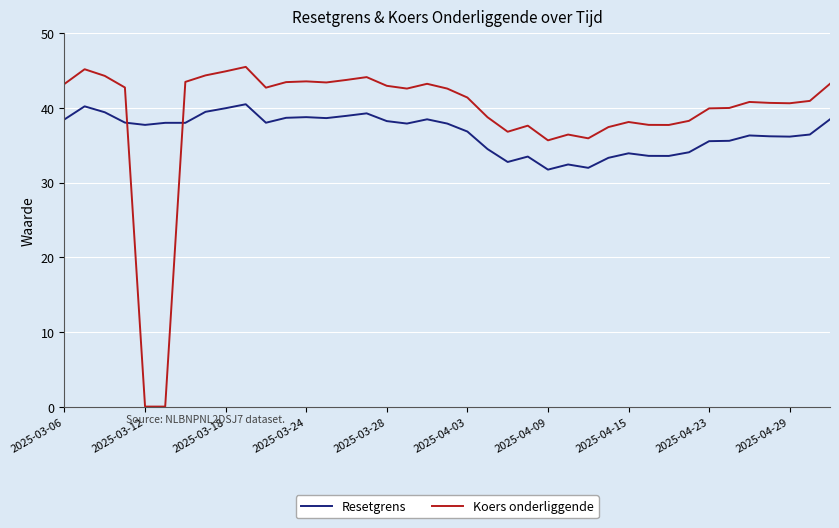

Which series has the largest total across all categories?

Koers onderliggende